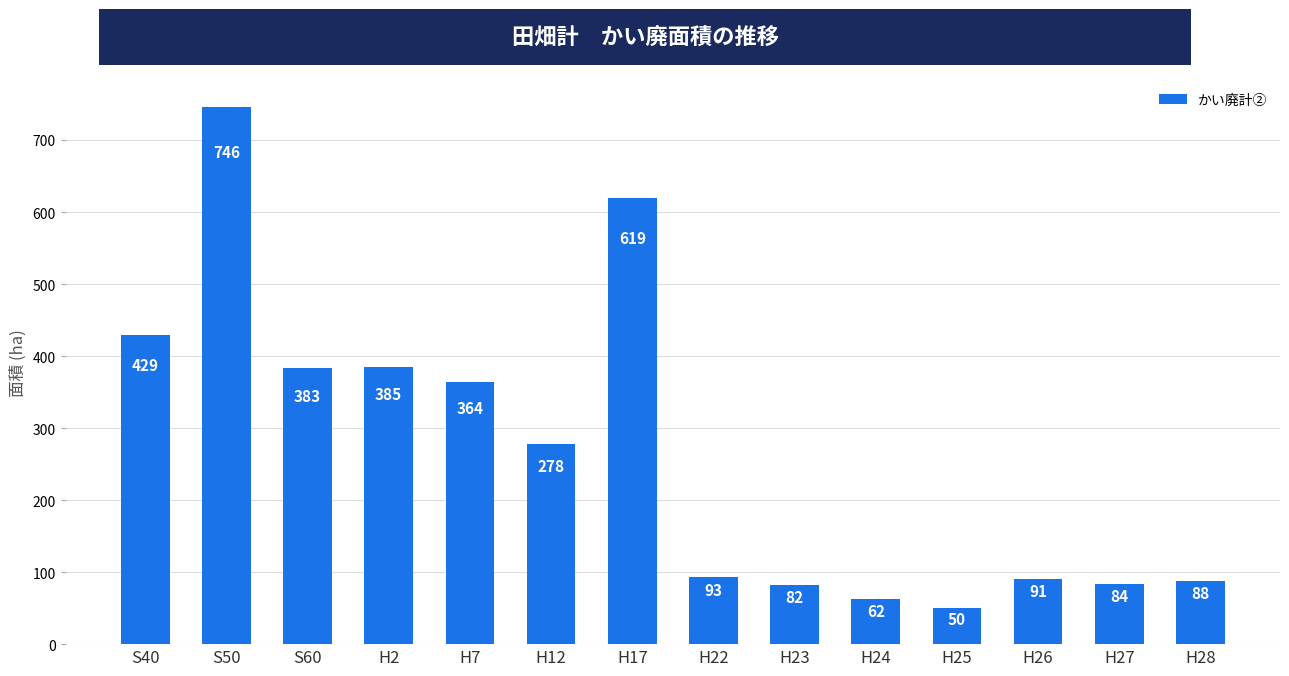

Reading left to right, list all the values displayed in this chart.

429	746	383	385	364	278	619	93	82	62	50	91	84	88